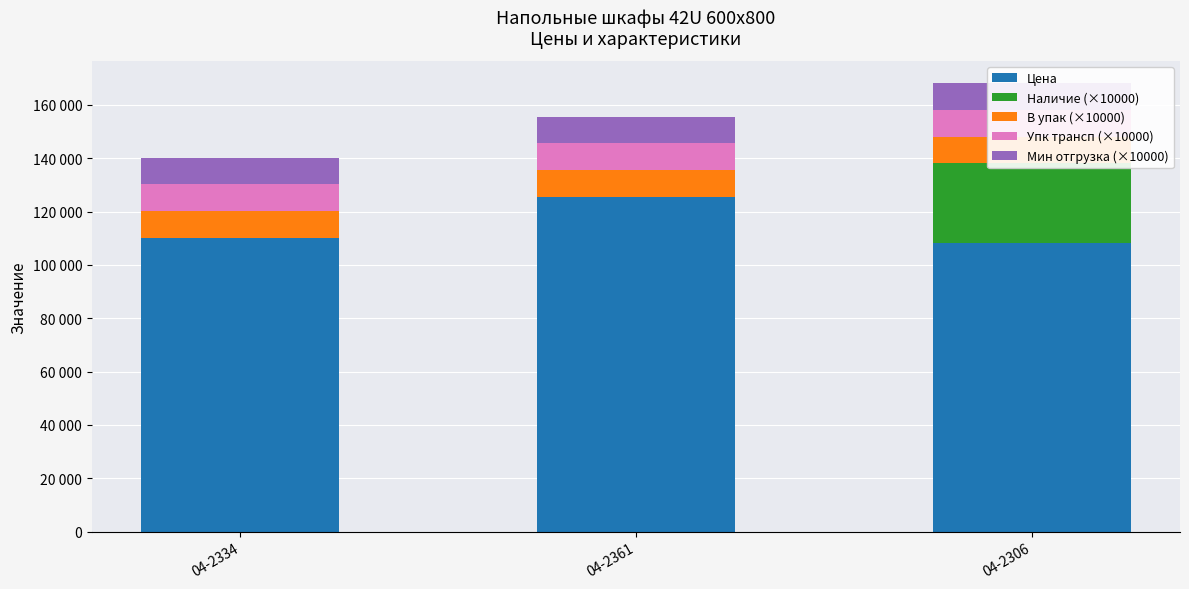

How many values in Наличие (×10000) are above zero?

1